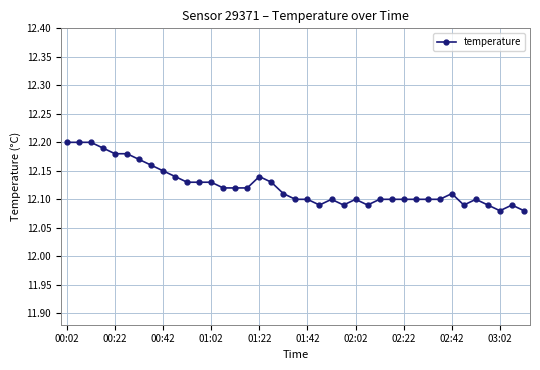

What is the sum of all values?

472.8